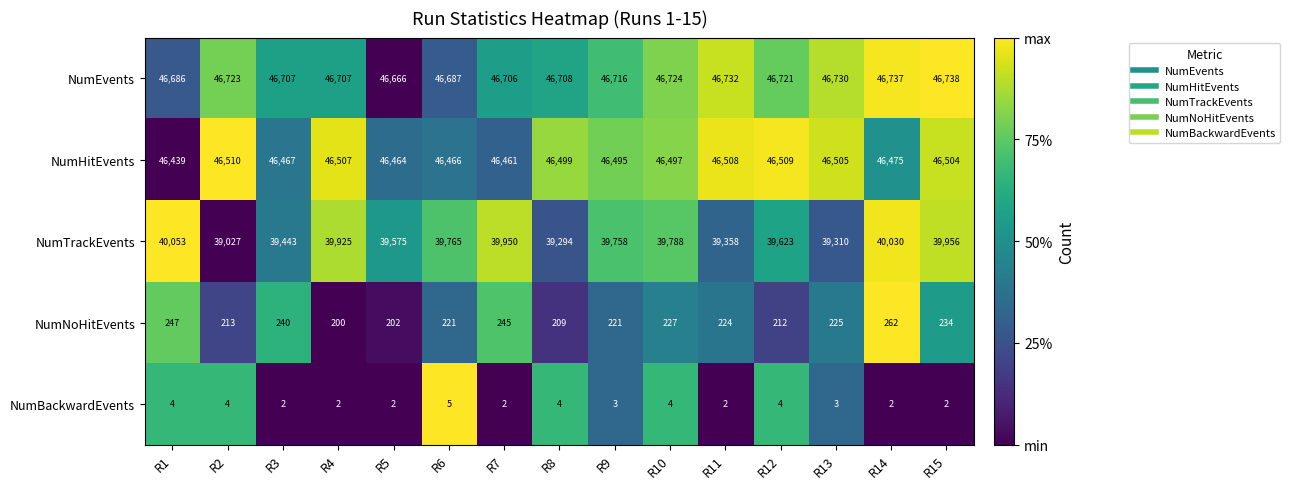

What is the difference between the highest and lowest values at R8?

46704